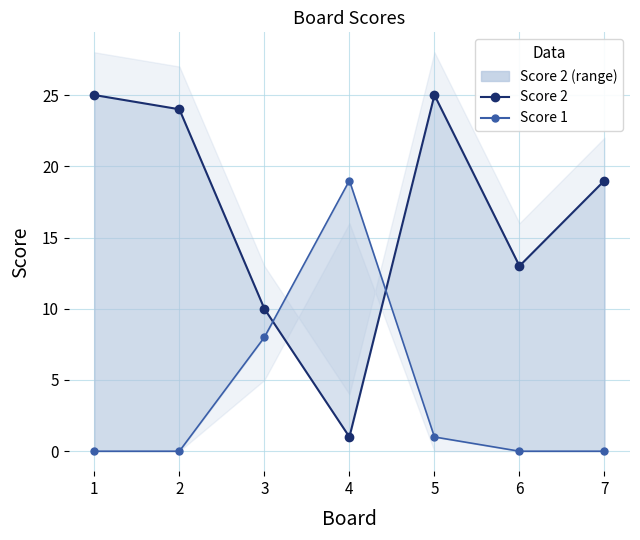

Is the value of Score 1 at 4 greater than the value of Score 2 at 7?

No